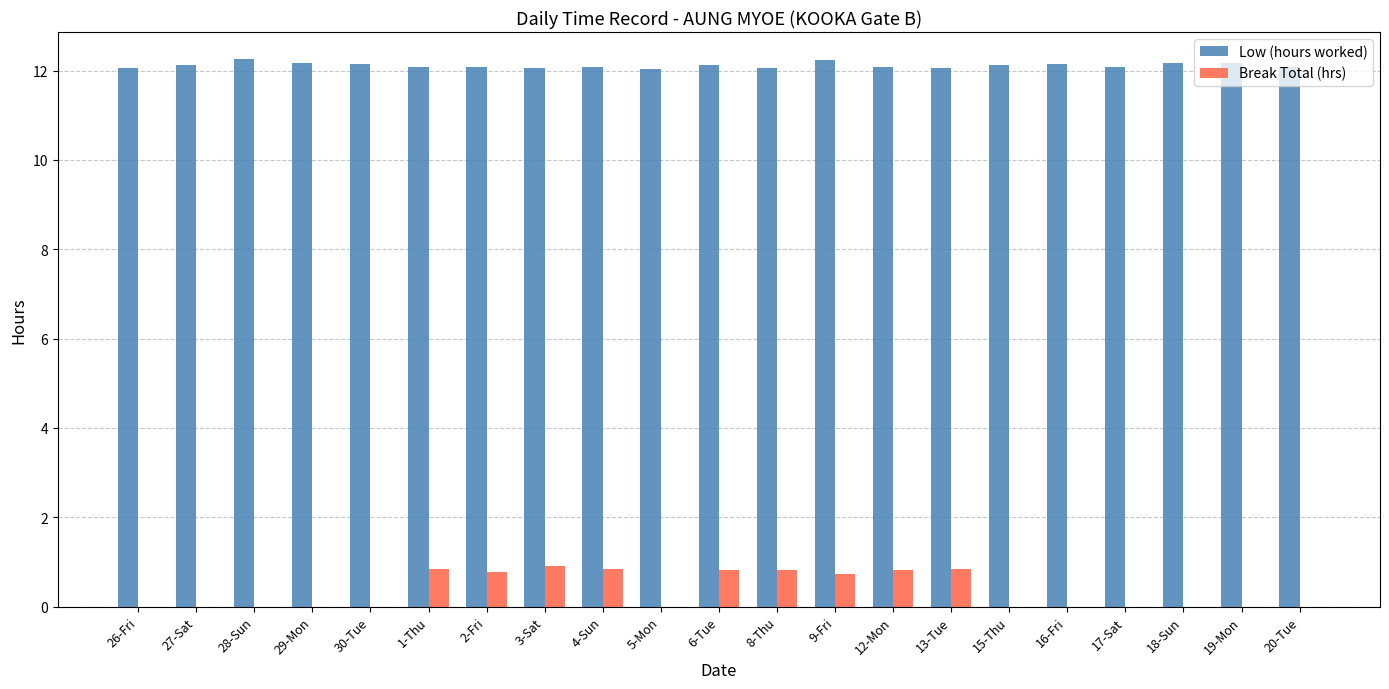

How many categories are shown in the chart?

21